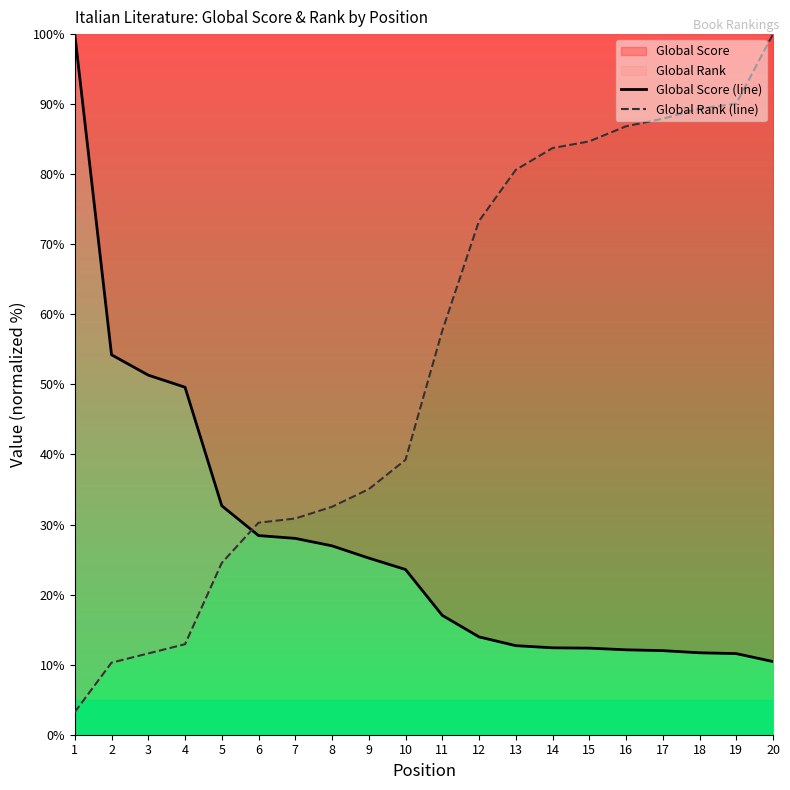

At which label does Global Rank (line) first exceed 57?

11